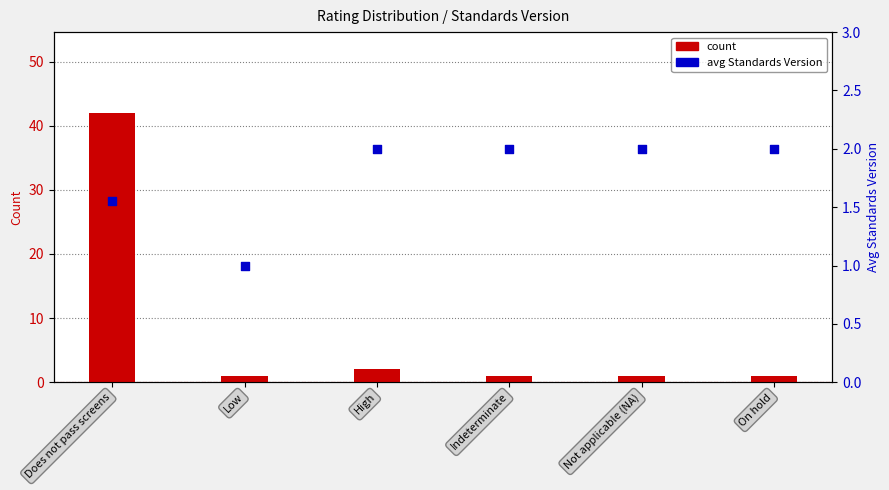

Which series reaches the minimum Y coordinate?

count